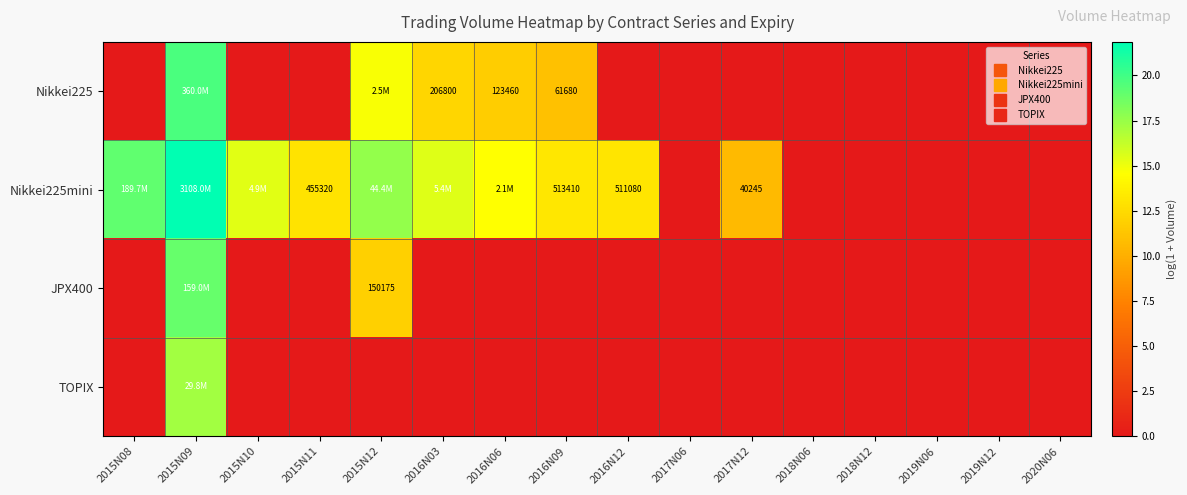

What is the difference between the maximum and second lowest values in the Nikkei225mini series?

21.9